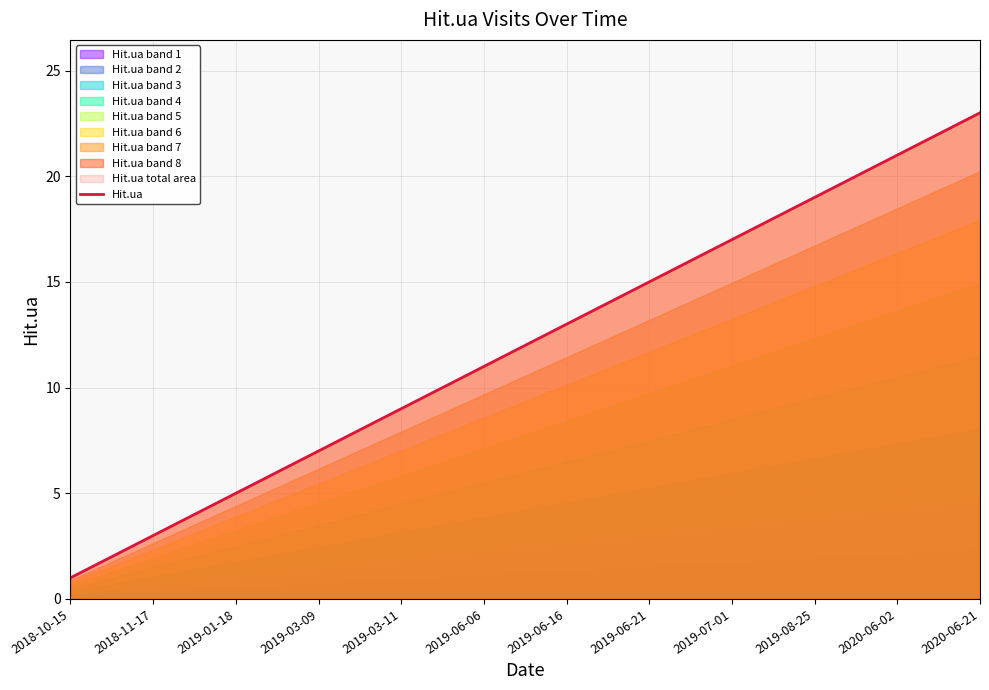

True or false: Hit.ua has a value of 17 at 2019-07-01.

True